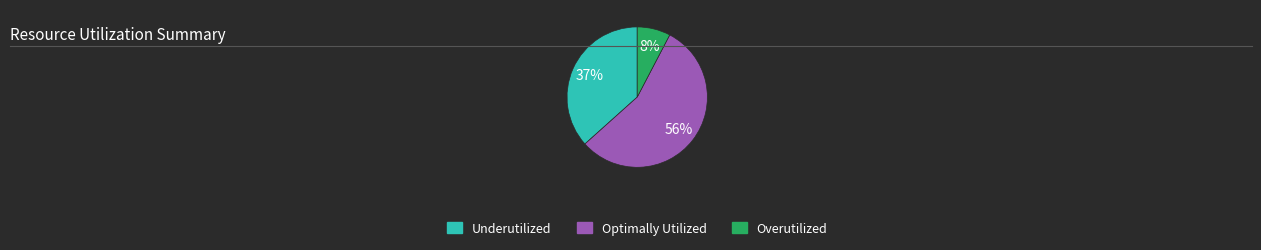

To the nearest percent, what is the average slice percentage?

33%